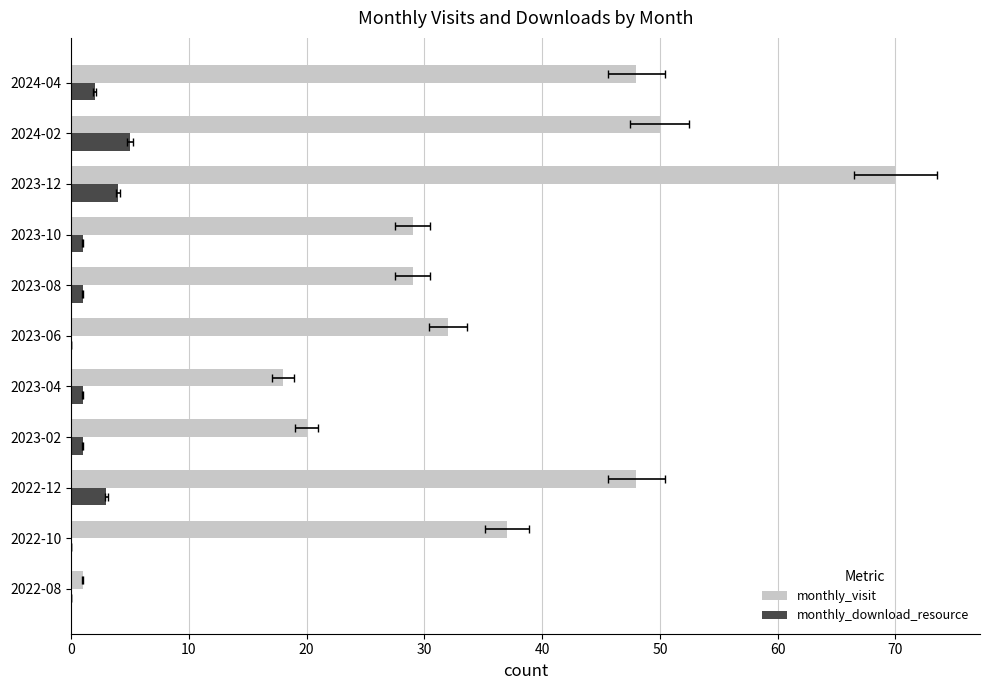

How many groups of bars are there?

11